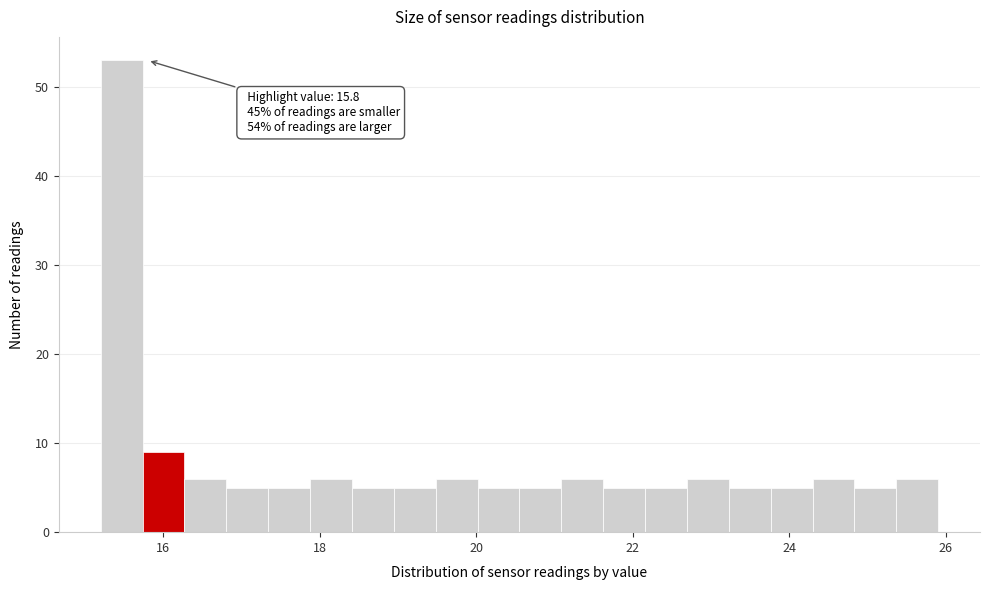

Around what value on the x-axis is the tallest bar? Give the approximate position of its centre, as read against the axis.

15.4